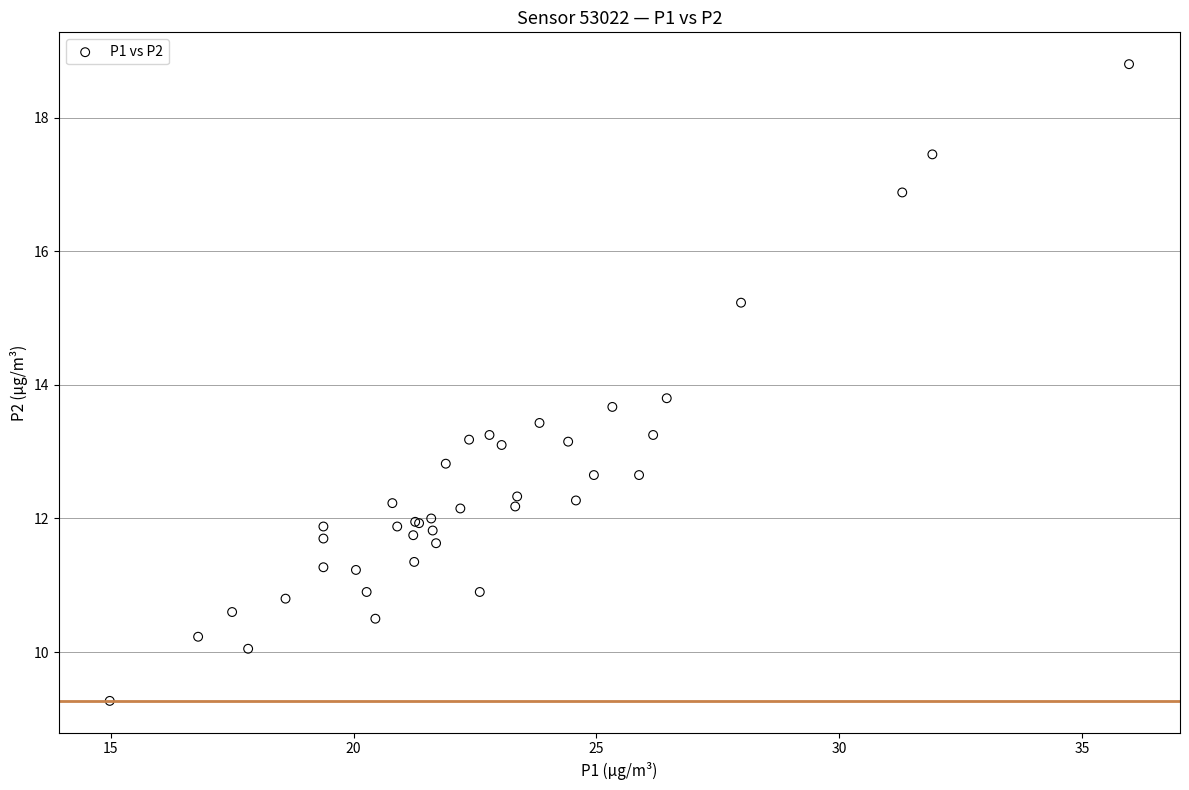

What Y value in the scatter plot is closest to 14?

13.8